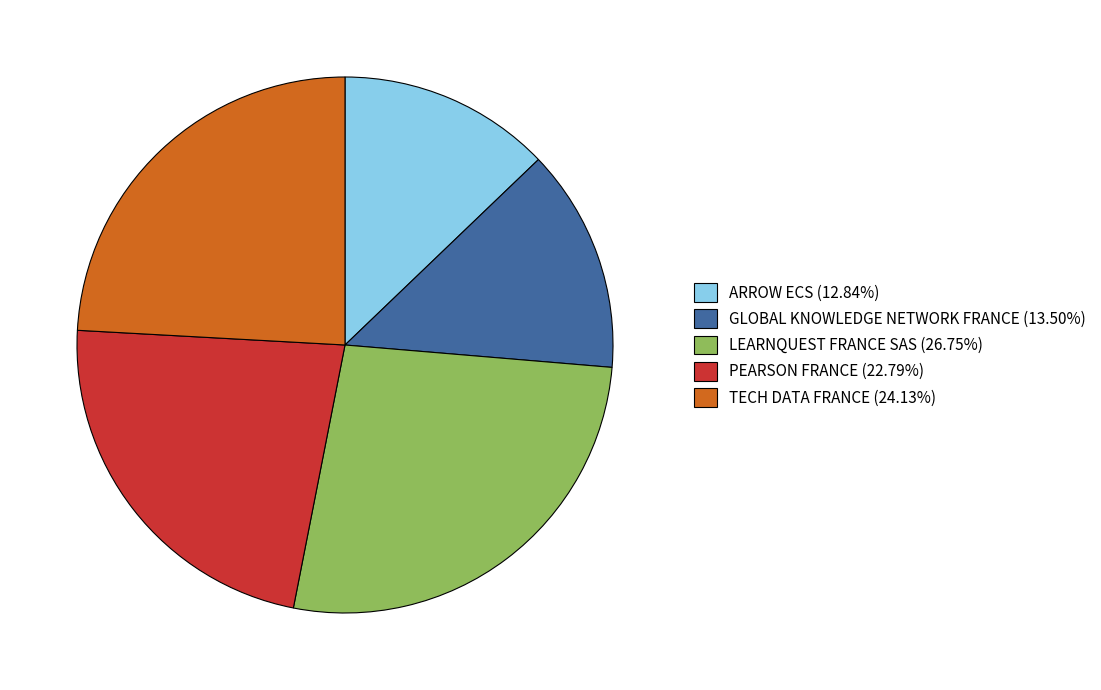

Do TECH DATA FRANCE (24.13%) and GLOBAL KNOWLEDGE NETWORK FRANCE (13.50%) together represent more than half of the pie?

No